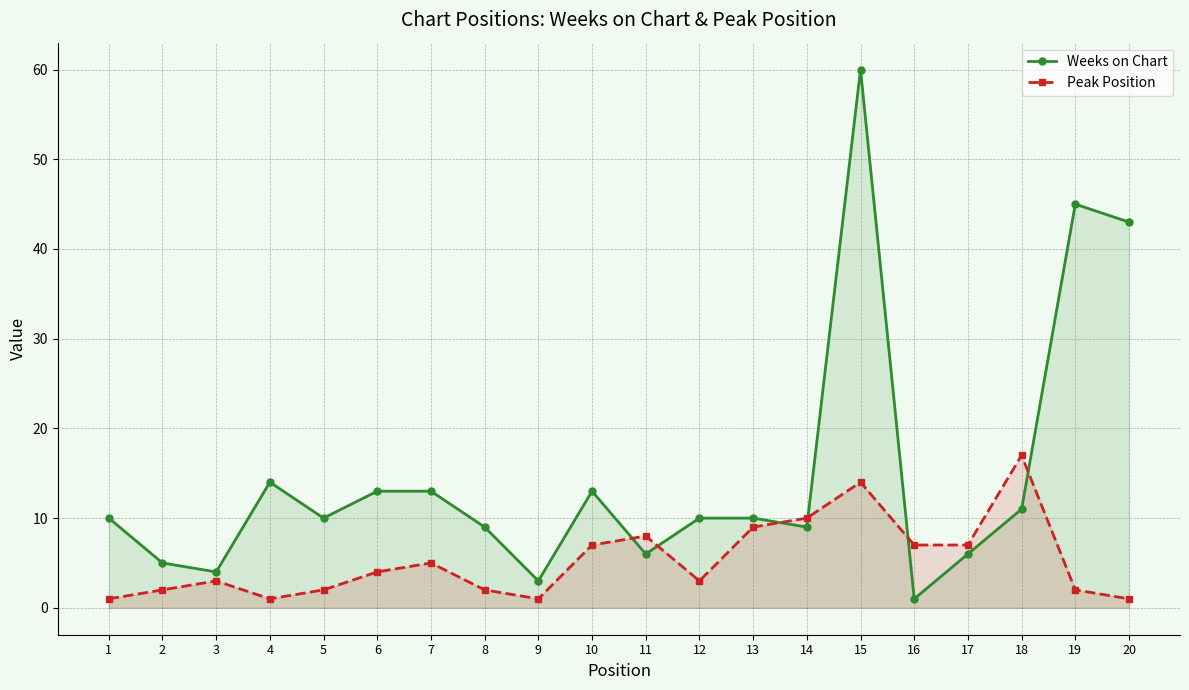

How many intersections are there between Weeks on Chart and Peak Position?

6